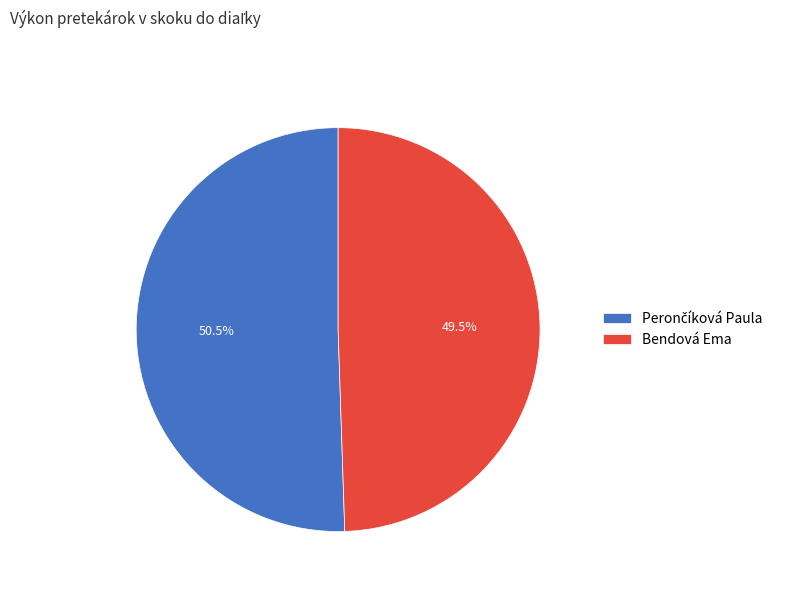

How many slices are in this pie chart?

2